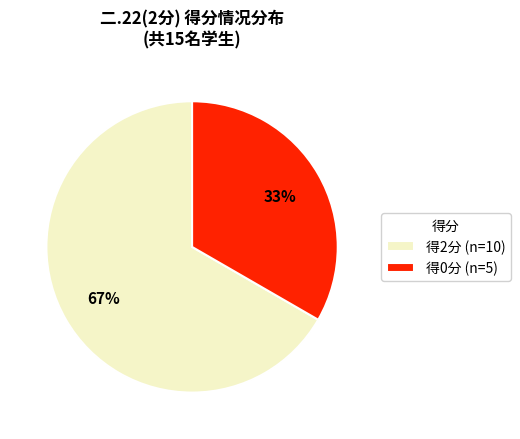

The 得2分 (n=10) slice represents 67% of the pie. True or false?

True